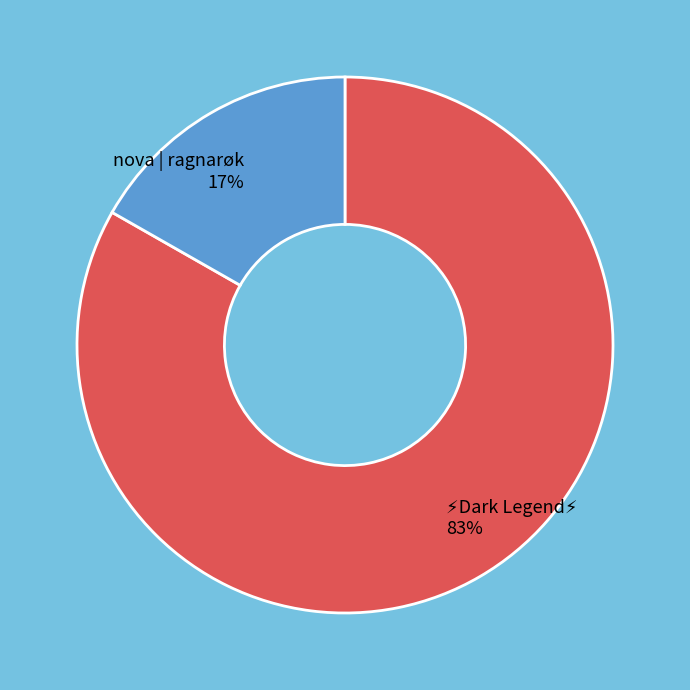

To the nearest percent, what portion does nova | ragnarøk represent?

17%